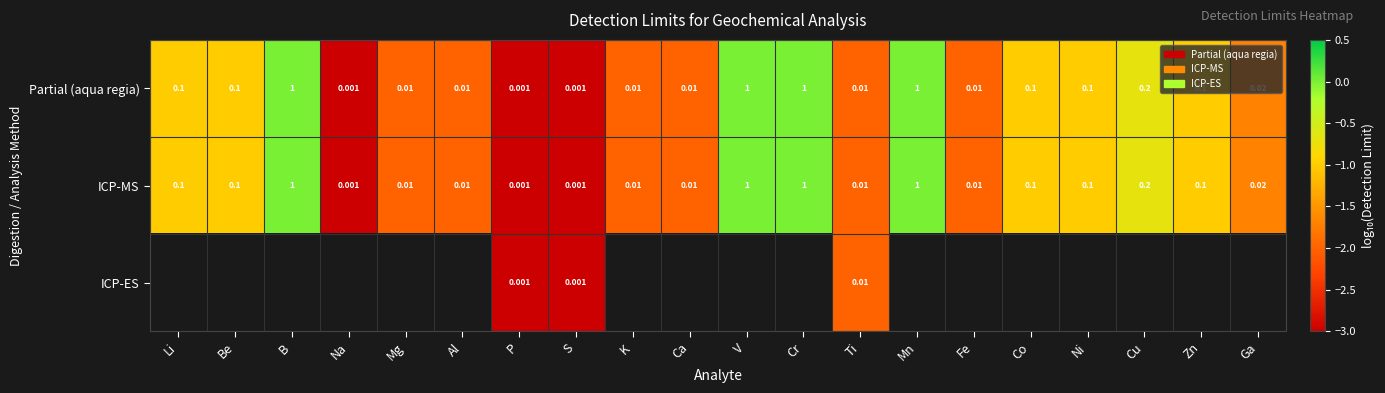

Is the value of ICP-MS at S greater than the value of Partial (aqua regia) at Ca?

No